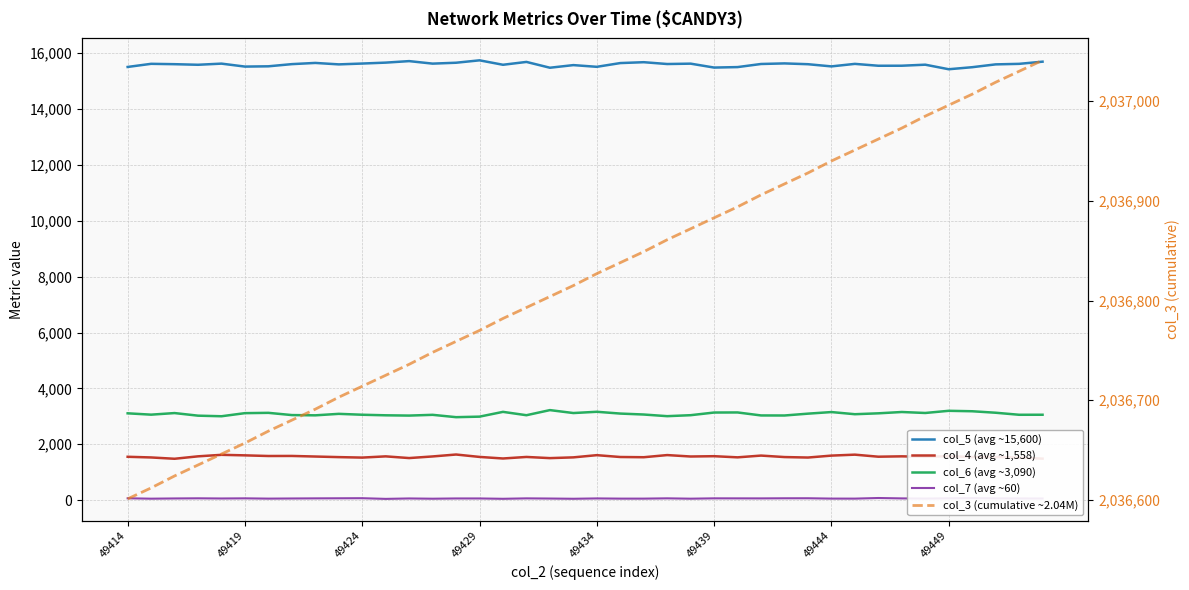

How many lines are shown in the chart?

5